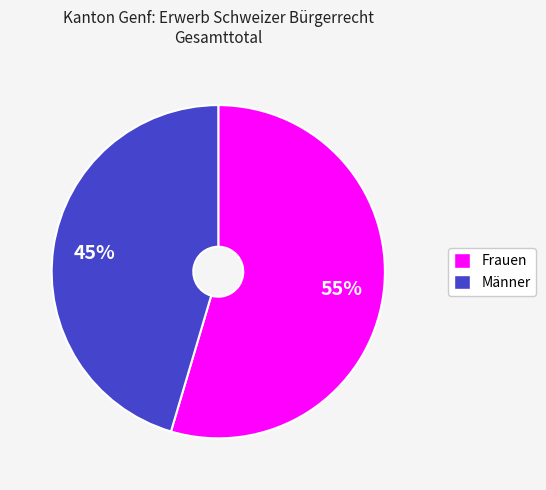

To the nearest percent, what is the average slice percentage?

50%